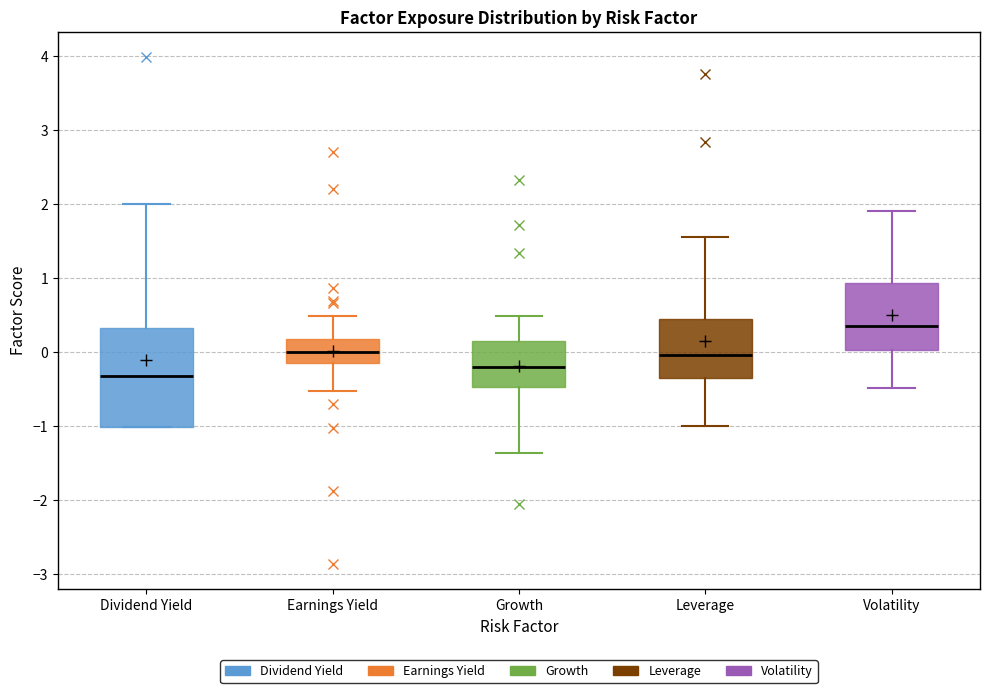

Where does the median line of the box for Leverage sit on the y-axis? The values are not printed on the chart, so give them approximately, as read against the axis.

0.0